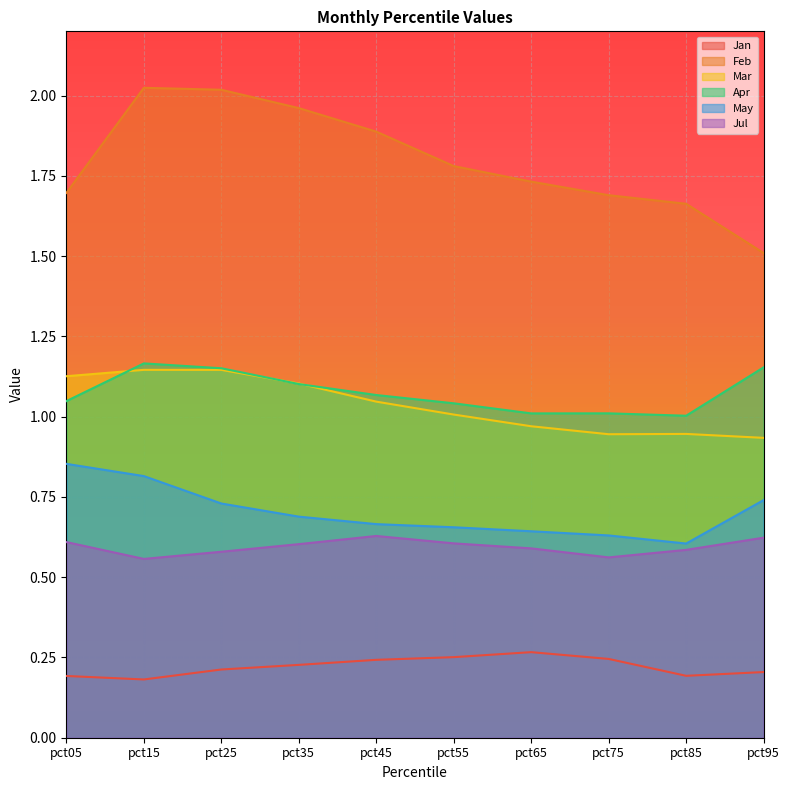

How many lines are shown in the chart?

6